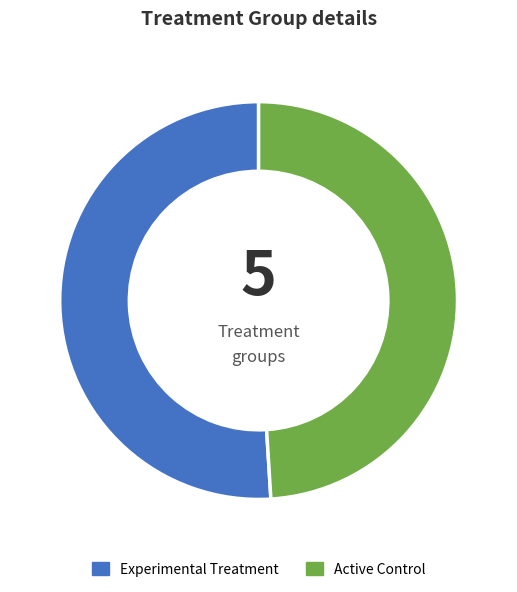

What is the smallest slice in the pie chart?

Active Control